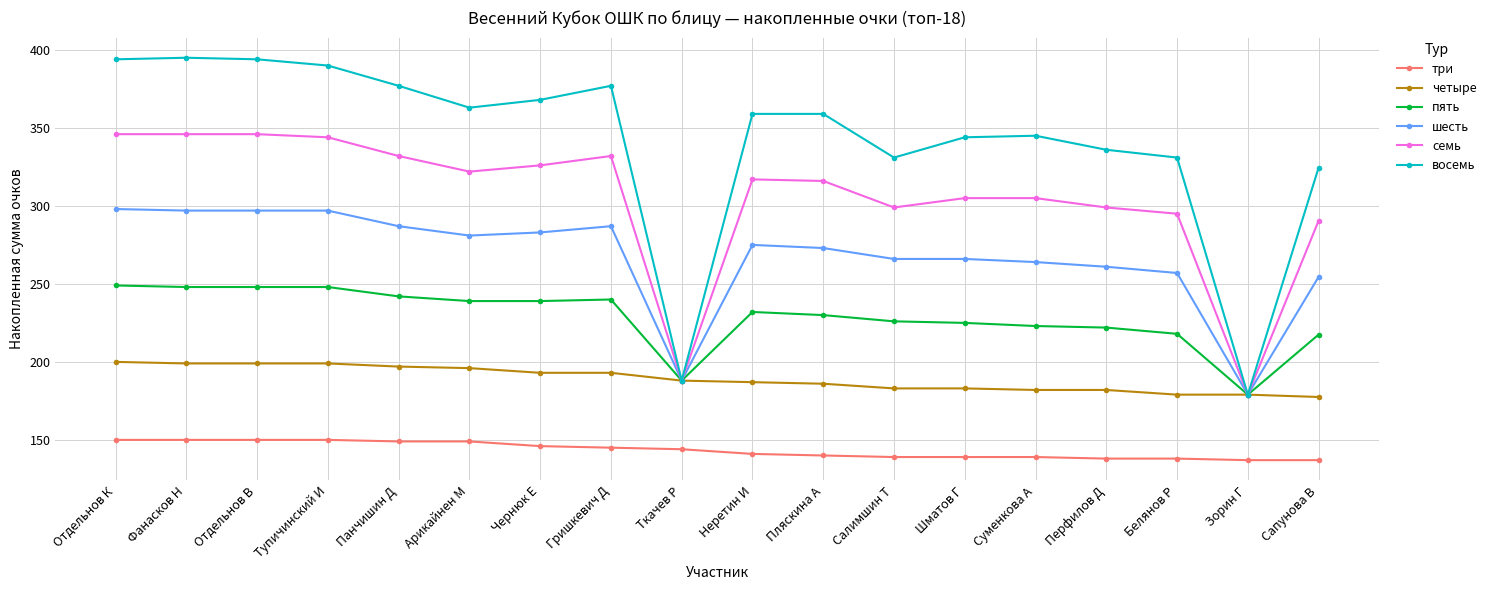

Is the value of пять at Панчишин Д greater than the value of шесть at Суменкова А?

No